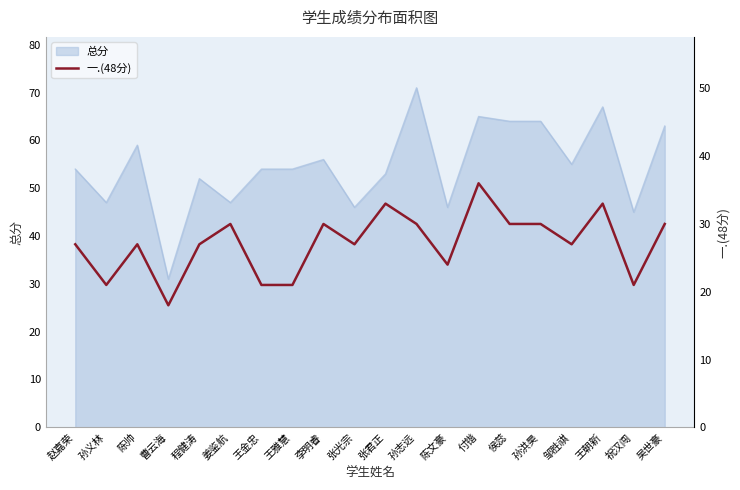

The value of 总分 at 张光宗 is 46. True or false?

True